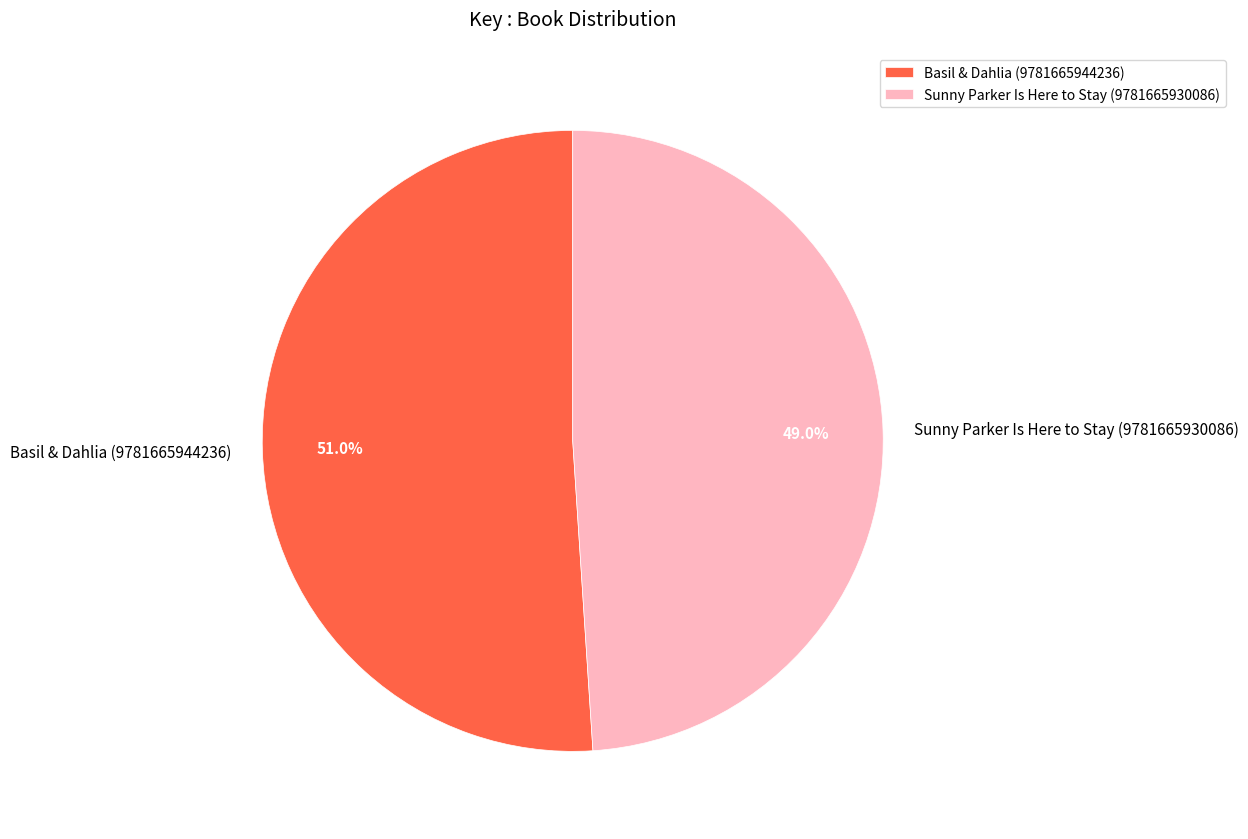

True or false: Sunny Parker Is Here to Stay (9781665930086) accounts for 49% of the total.

True